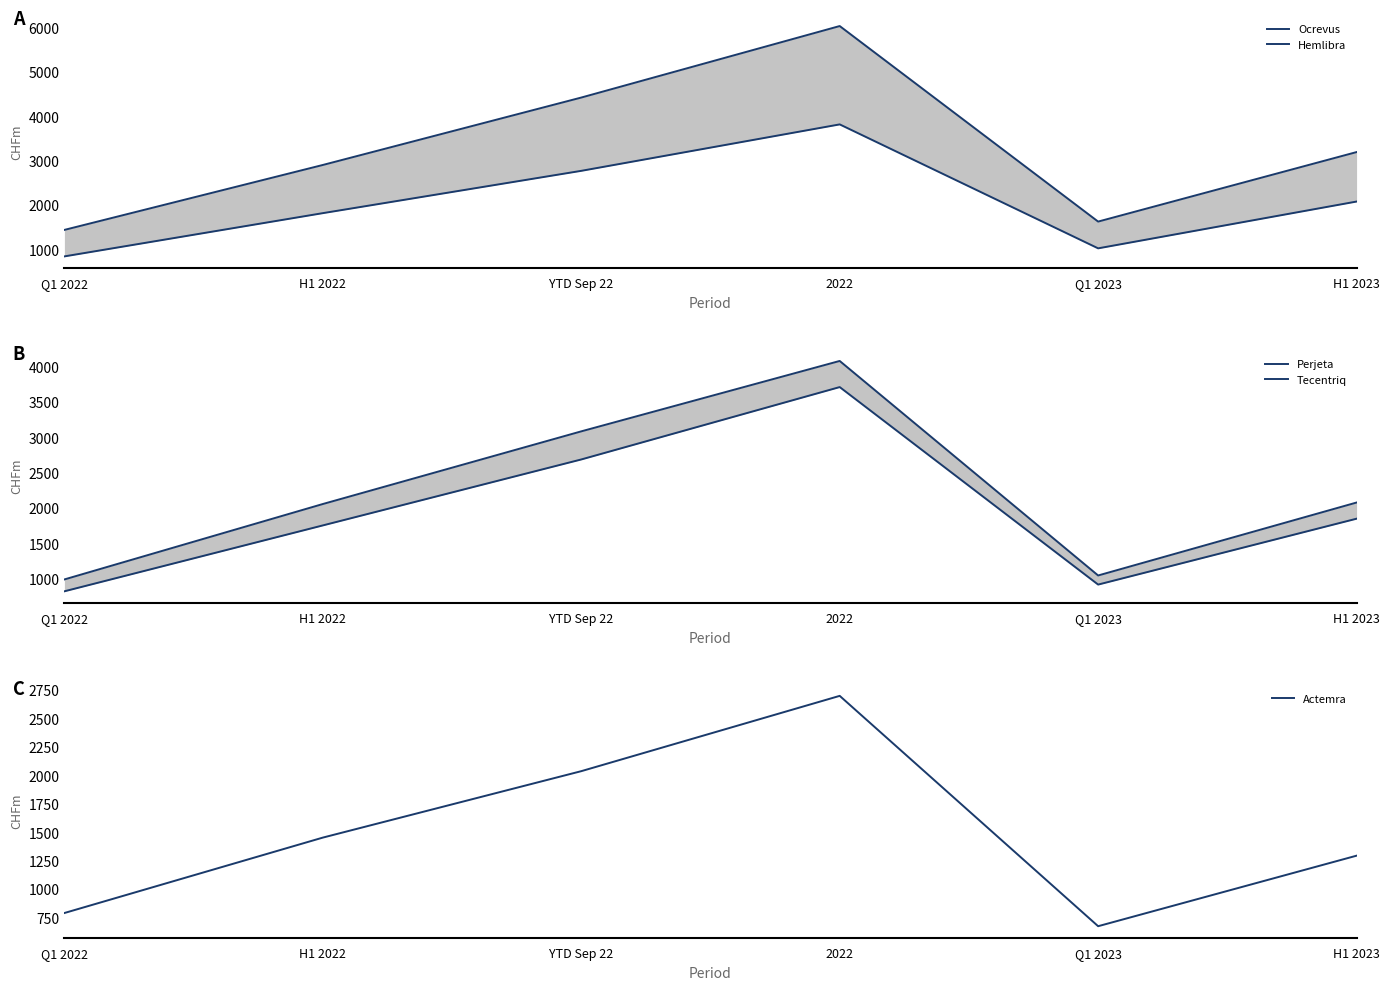

What is the value of the Hemlibra point at the 2nd from the left?

1826